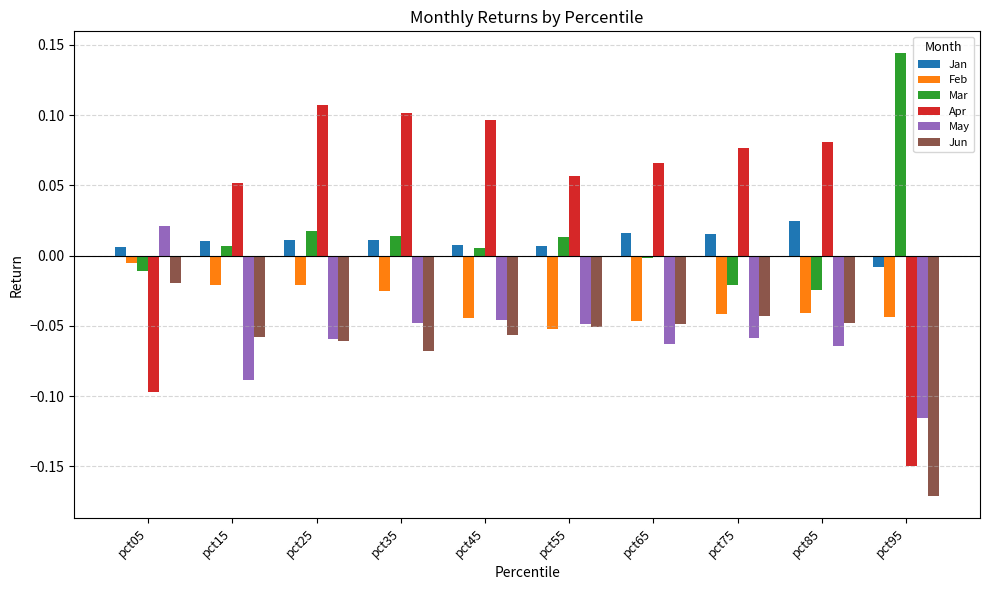

What are all the series names shown in the legend?

Jan, Feb, Mar, Apr, May, Jun